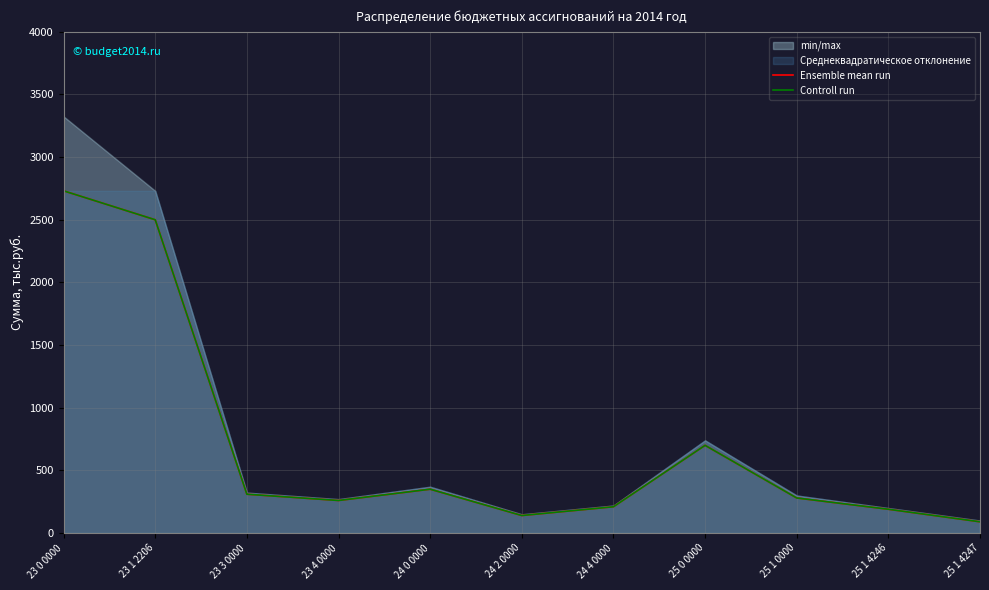

Rank the series by their maximum value, from lowest to highest.

Ensemble mean run, Controll run